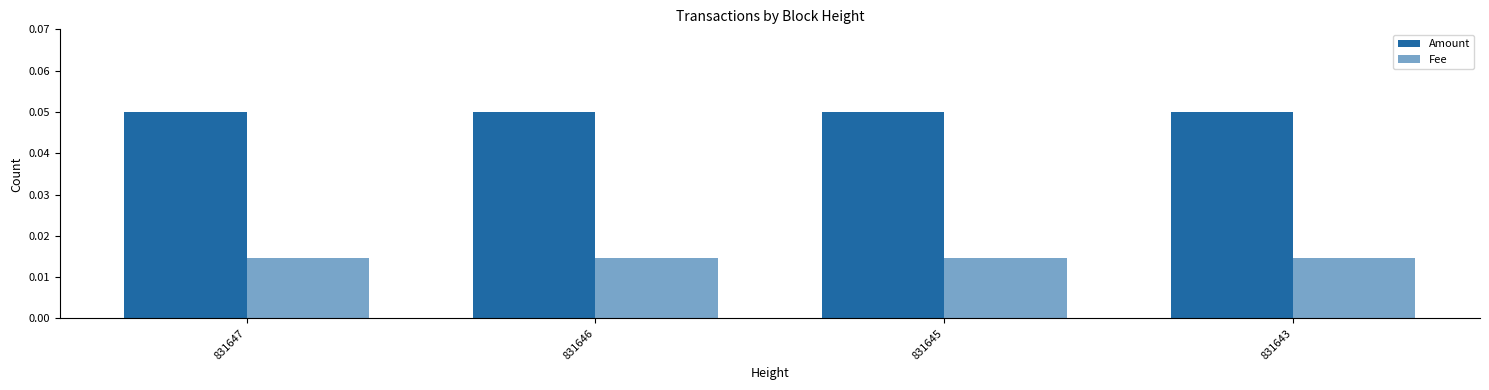

Count the number of data series in this chart.

2